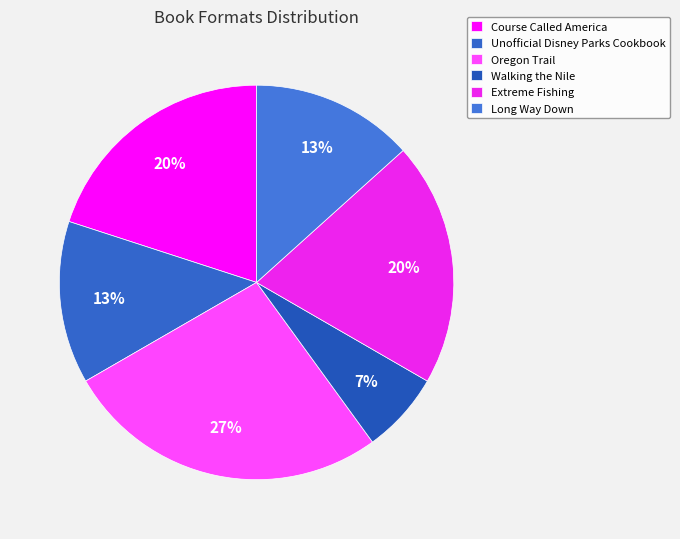

How many segments does this pie chart have?

6